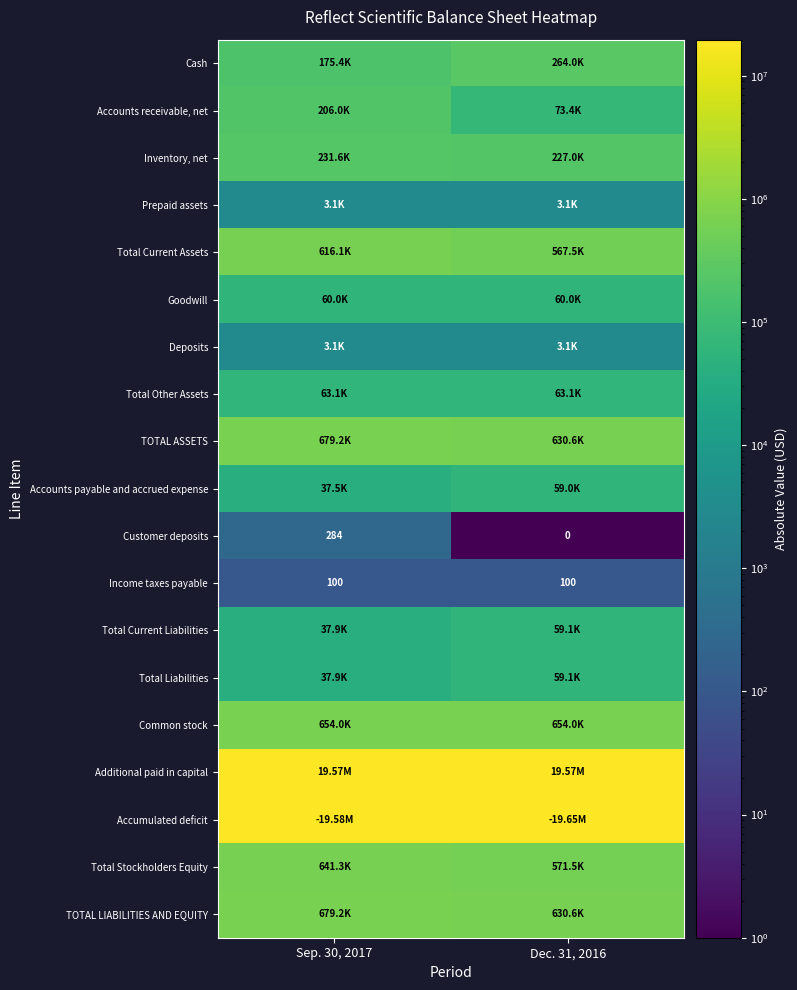

At which label is Total Liabilities closest to 48489?

Sep. 30, 2017